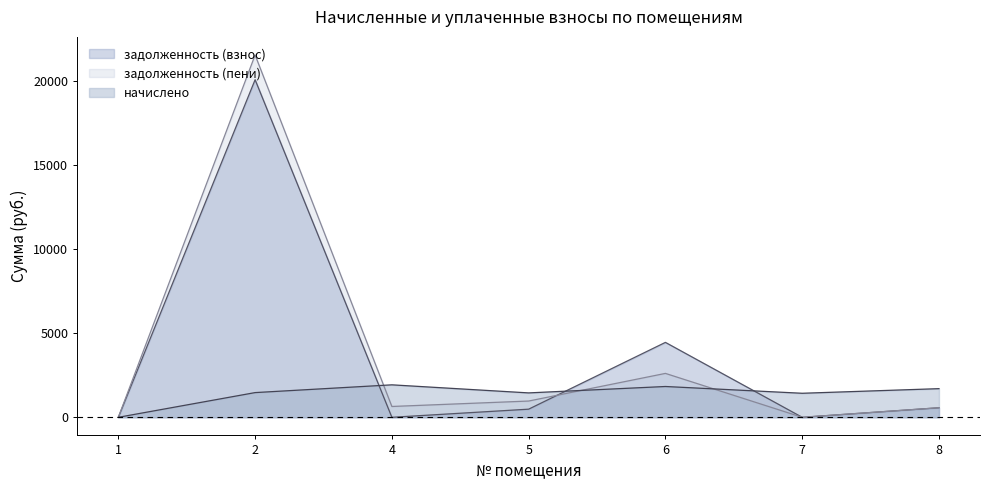

What are all the series names shown in the legend?

задолженность (взнос), задолженность (пени), начислено